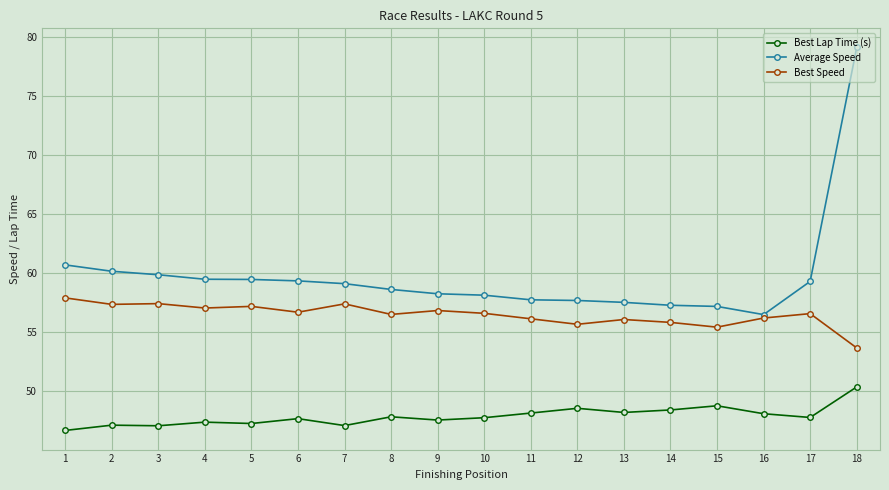

True or false: Best Lap Time (s) and Average Speed cross at least once.

False